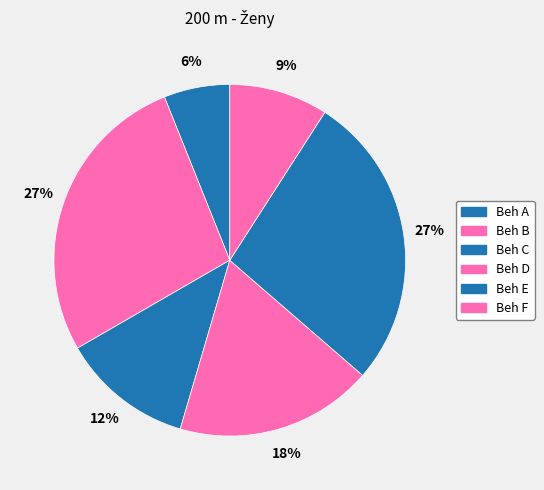

How many segments does this pie chart have?

6